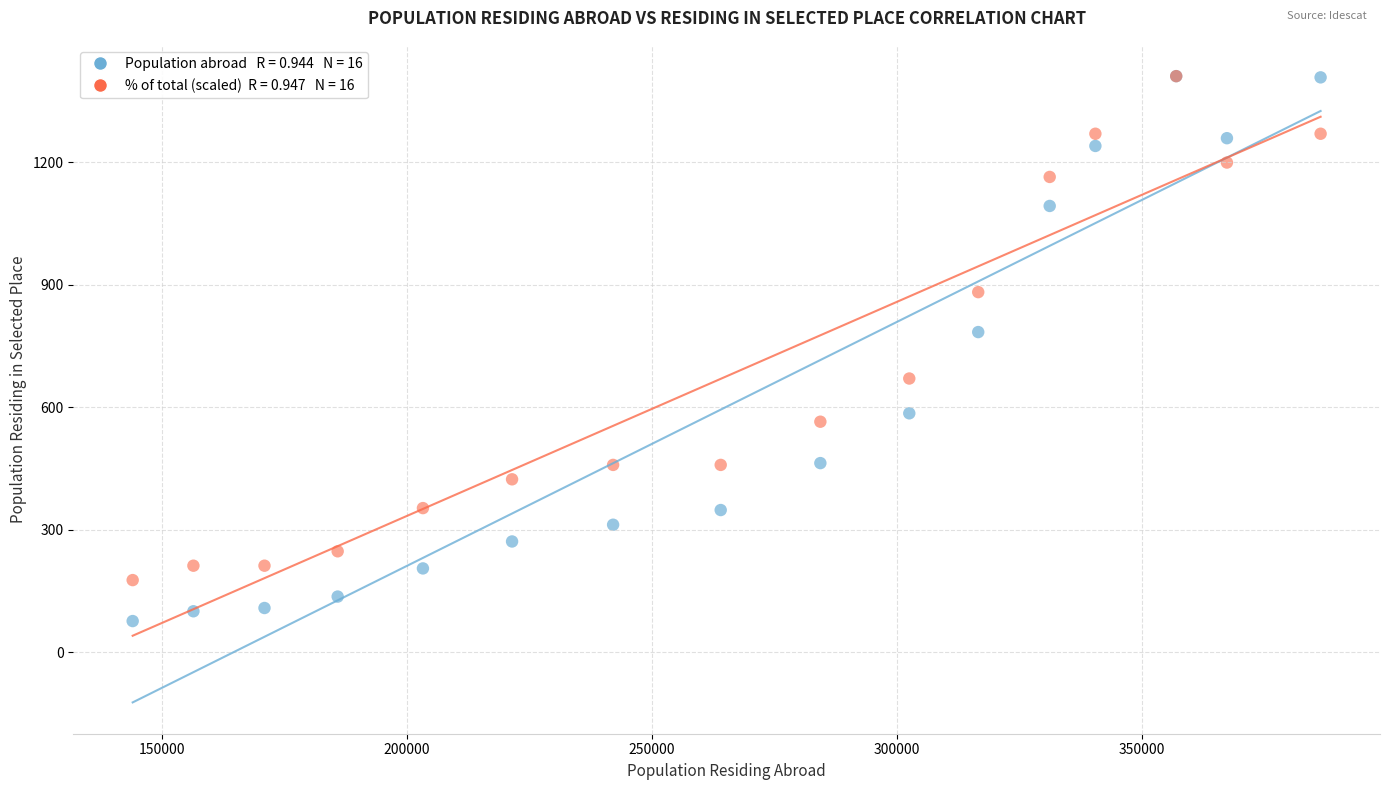

Across all series, what Y value is closest to 743?

784.0